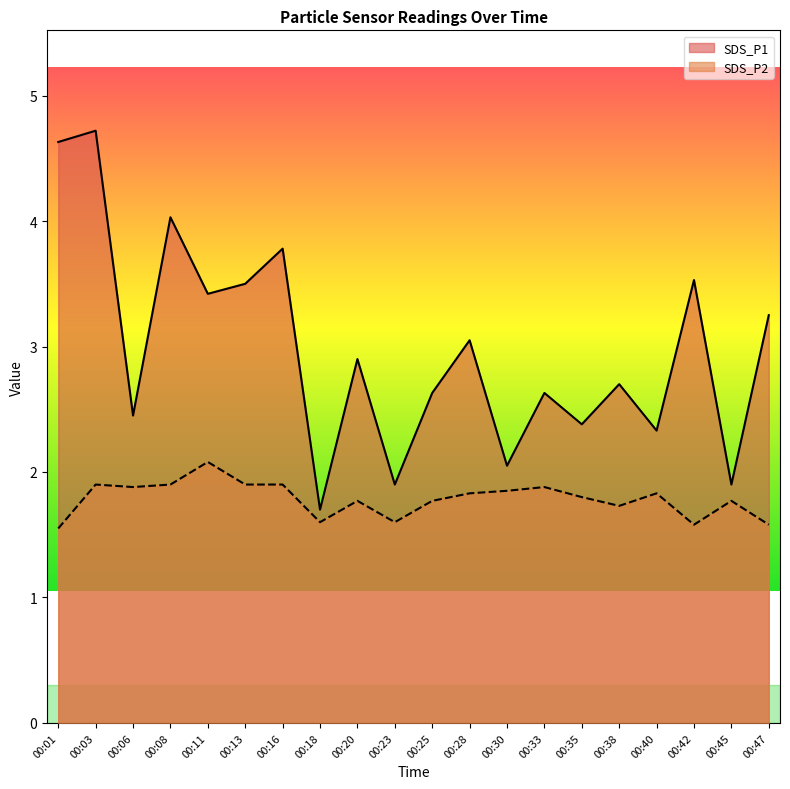

Is the value of SDS_P2 at 00:25 greater than the value of SDS_P1 at 00:16?

No